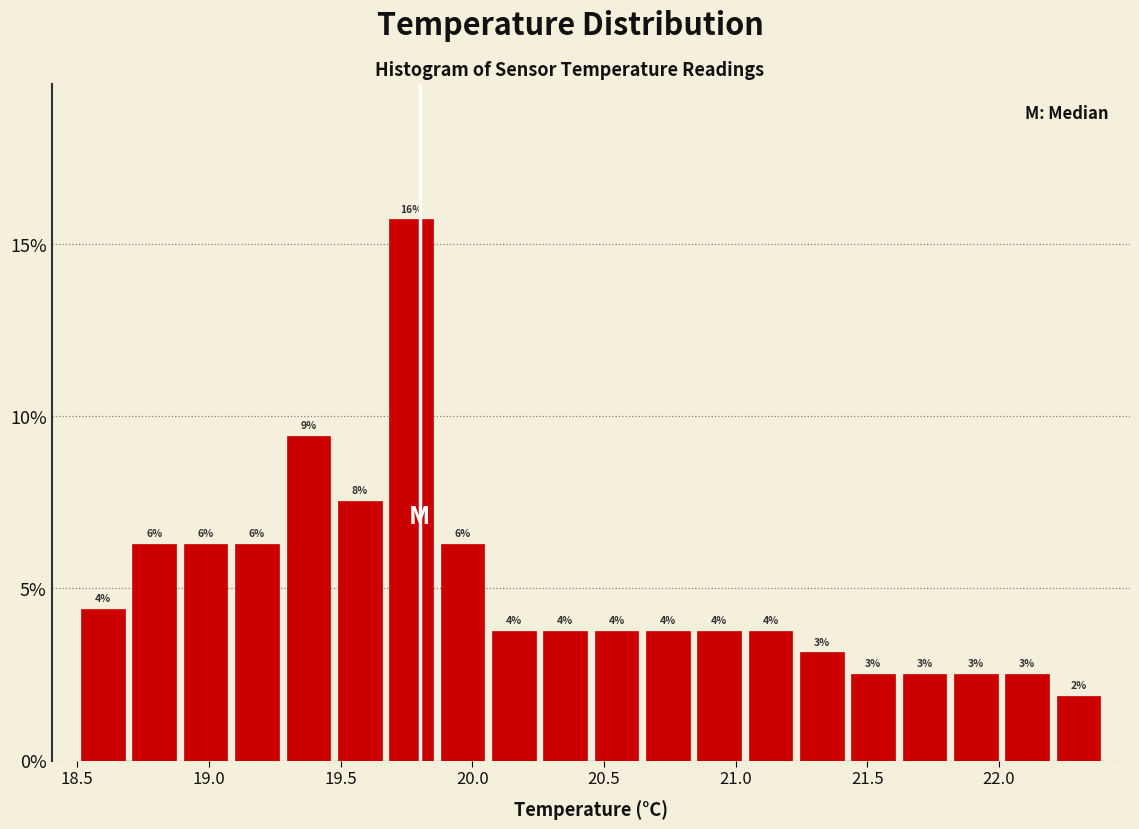

Read against the x-axis, roughly where is the centre of the tallest bar?

19.75